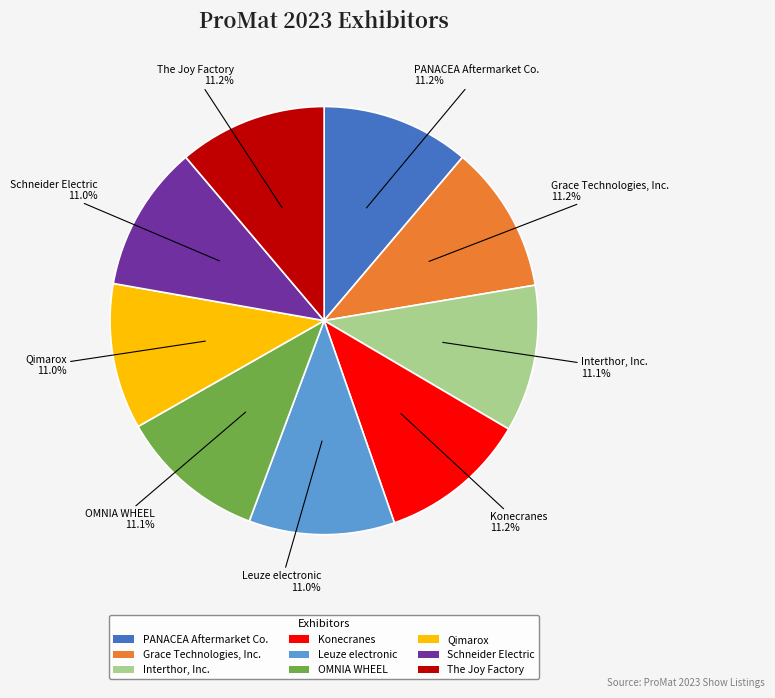

To the nearest percent, what percentage of the pie is Konecranes?

11%